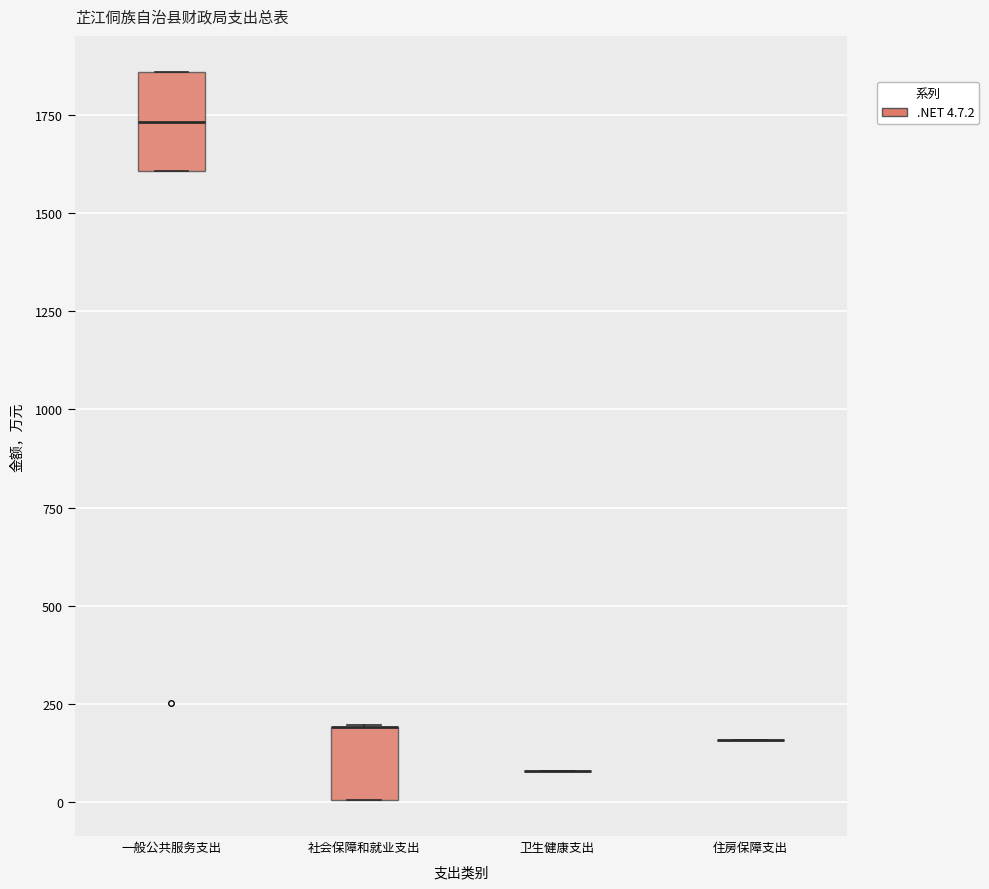

Reading left to right, read every box against the y-axis: the position of its median line, the range the box covers, and the ends of its whiskers. The values are not printed on the chart, so give them approximately, as read against the axis.

一般公共服务支出: median 1750, box 1600 to 1850, whiskers 1600 to 1850
社会保障和就业支出: median 200 (drawn on the box's upper edge), box 0 to 200, whiskers 0 to 200
卫生健康支出: box collapsed to a line at 100, whiskers 100 to 100
住房保障支出: box collapsed to a line at 150, whiskers 150 to 150